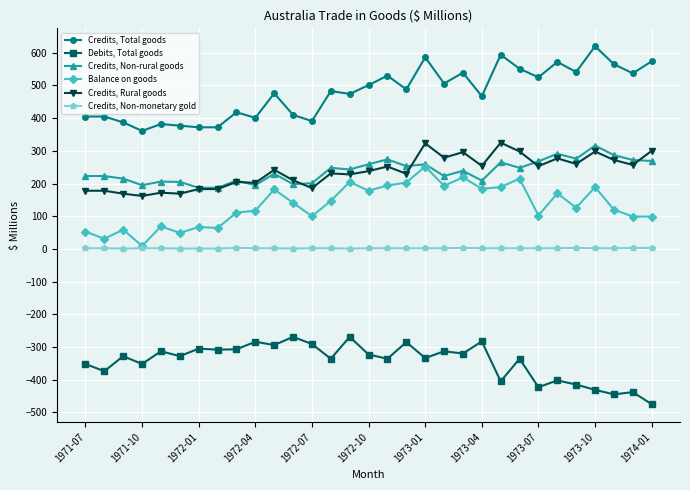

List the series in order of their peak value, highest first.

Credits, Total goods, Credits, Rural goods, Credits, Non-rural goods, Balance on goods, Credits, Non-monetary gold, Debits, Total goods